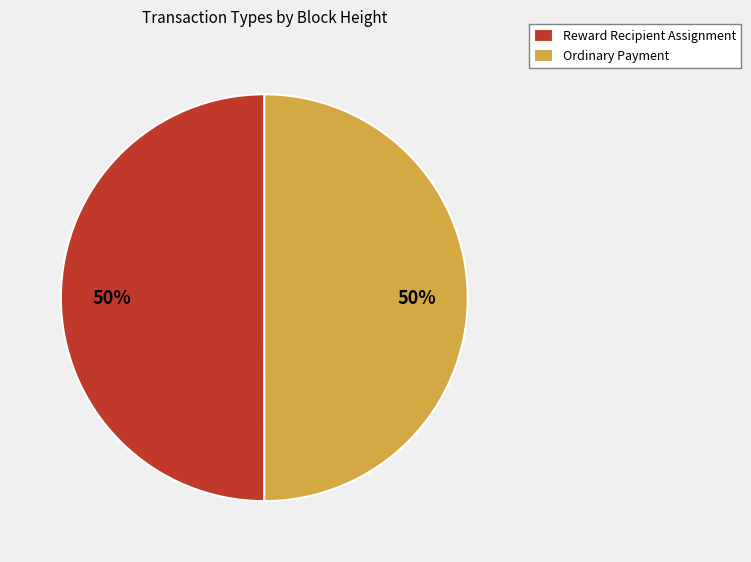

Is the sum of Ordinary Payment and Reward Recipient Assignment greater than half?

Yes